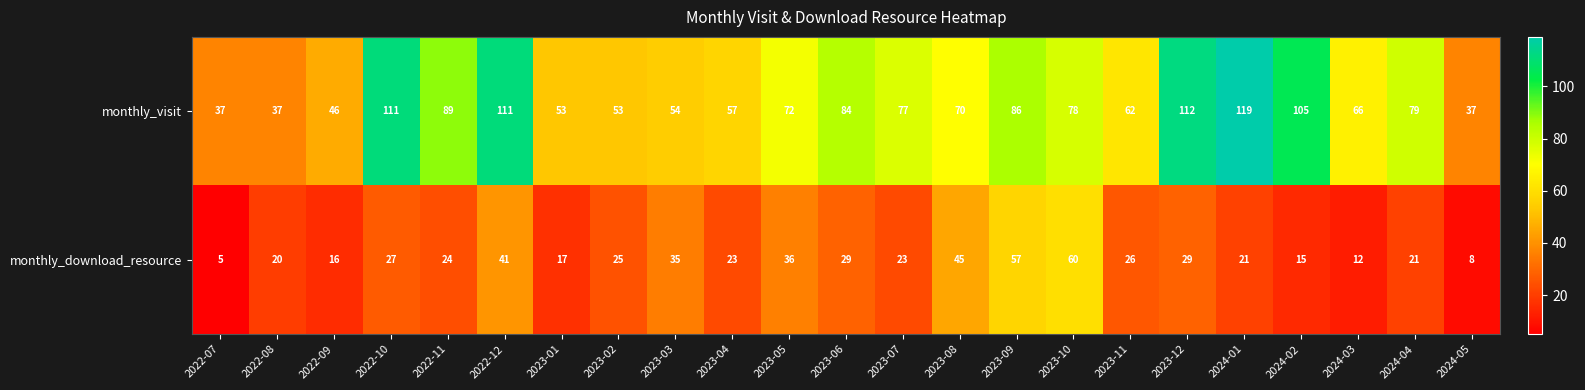

The value of monthly_visit at 2022-07 is 37. True or false?

True